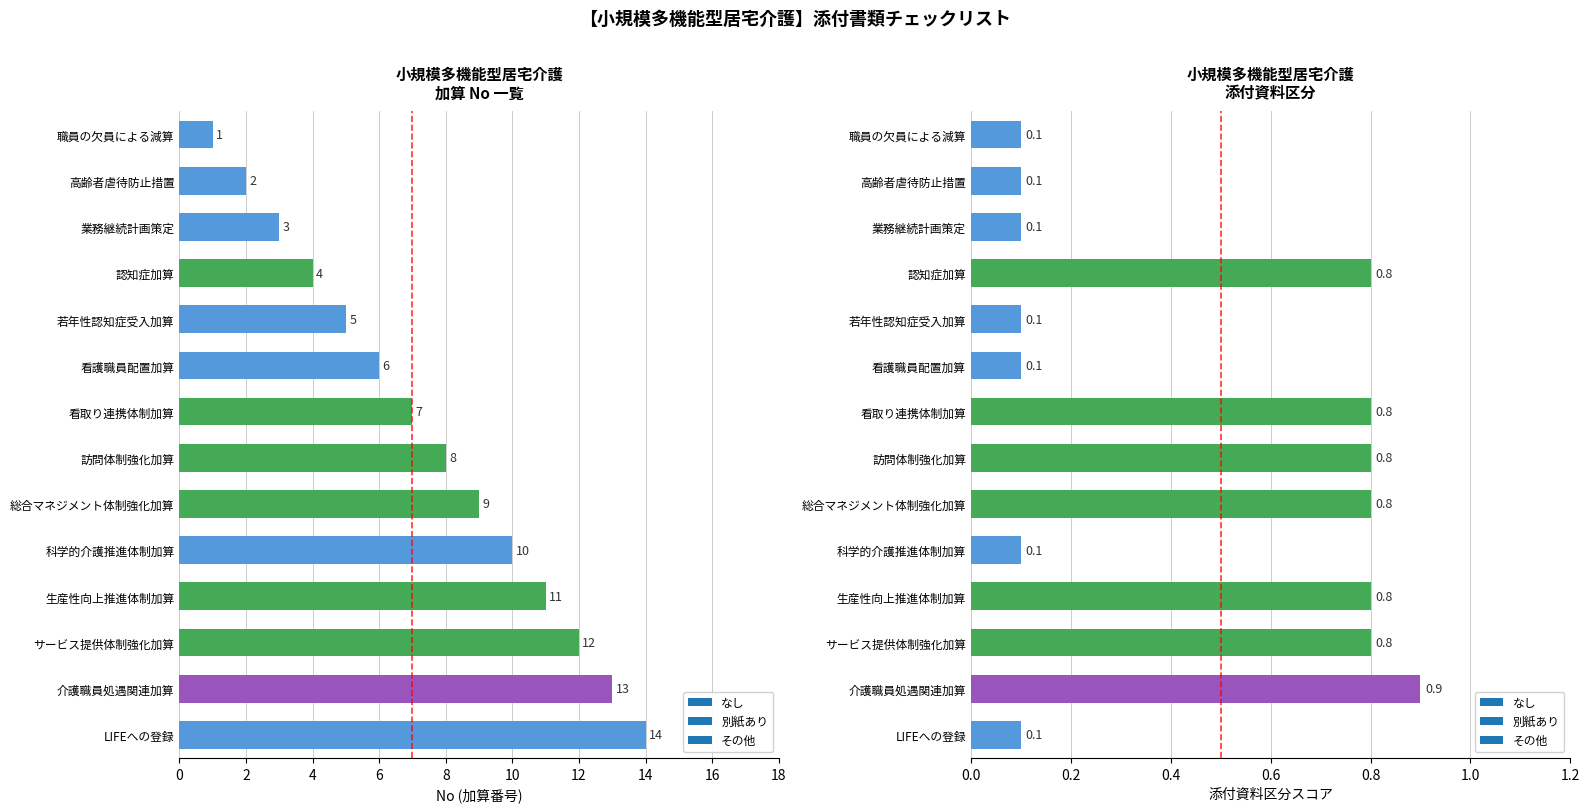

What is the change in value from 高齢者虐待防止措置 to 科学的介護推進体制加算?

+8